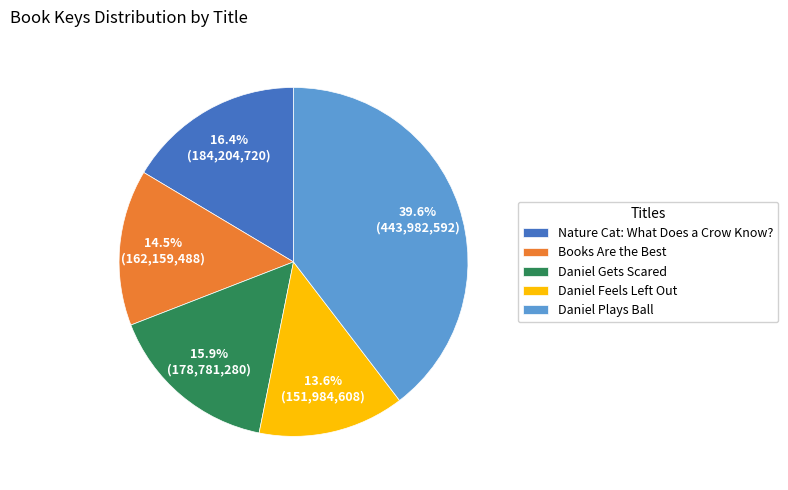

Is there any slice that represents more than half of the pie?

No